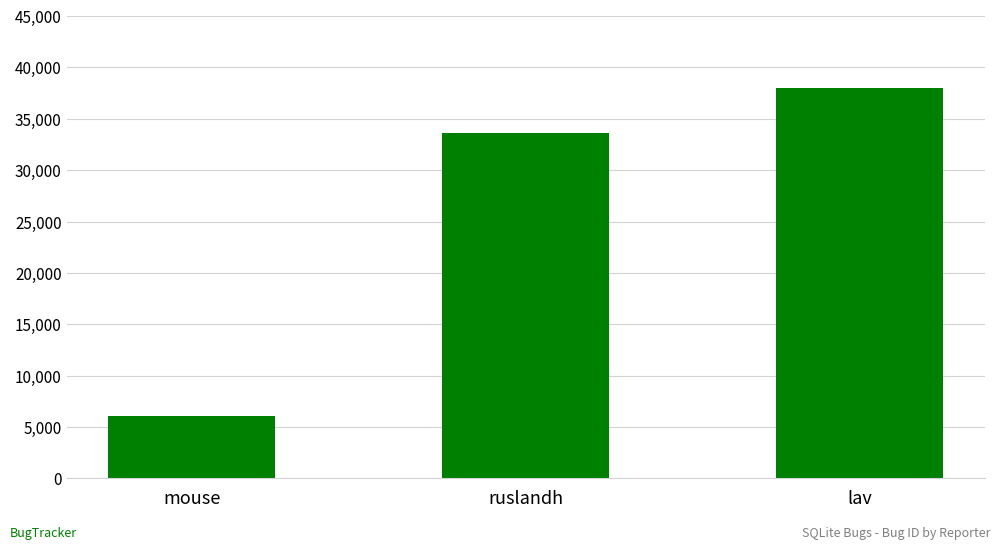

Count the values in the range 6029 to 37983.

3